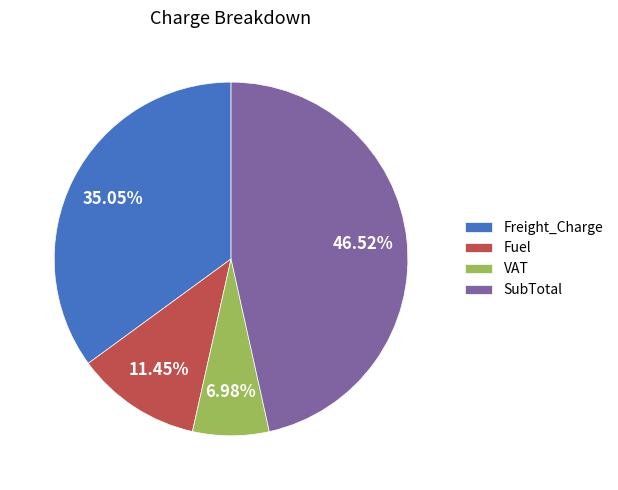

How much of the chart is everything except SubTotal?

53.5%